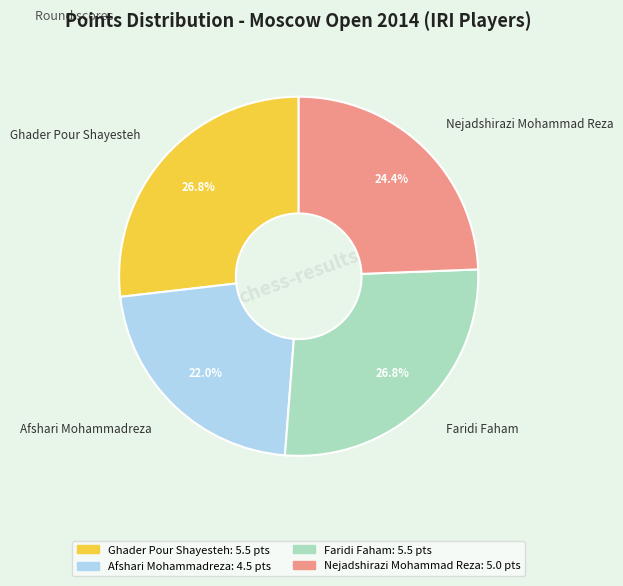

To the nearest percent, what is the combined percentage of Afshari Mohammadreza and Faridi Faham?

49%